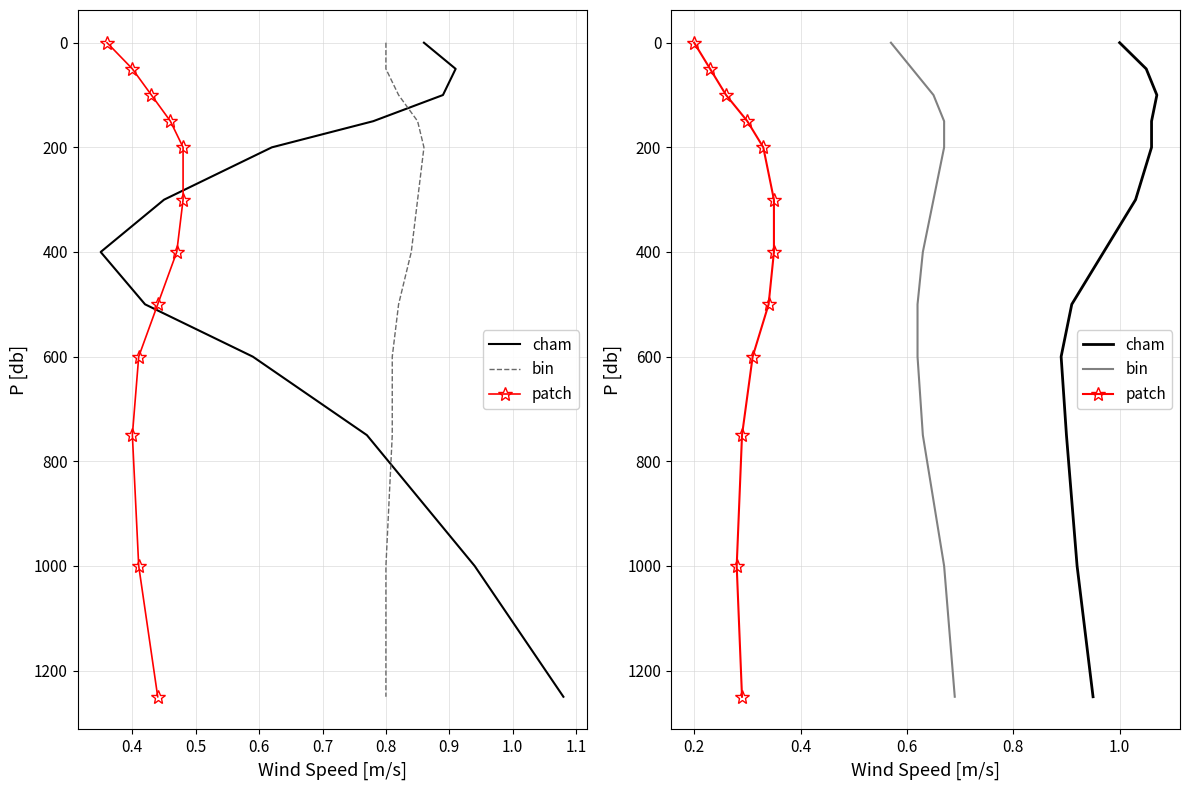

At how many categories does at least one series exceed 1137?

1